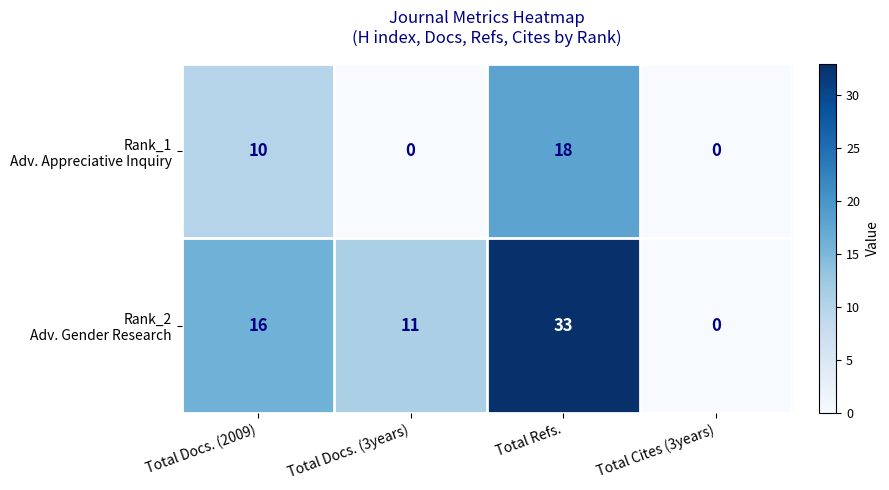

At how many categories does at least one series exceed 9?

3